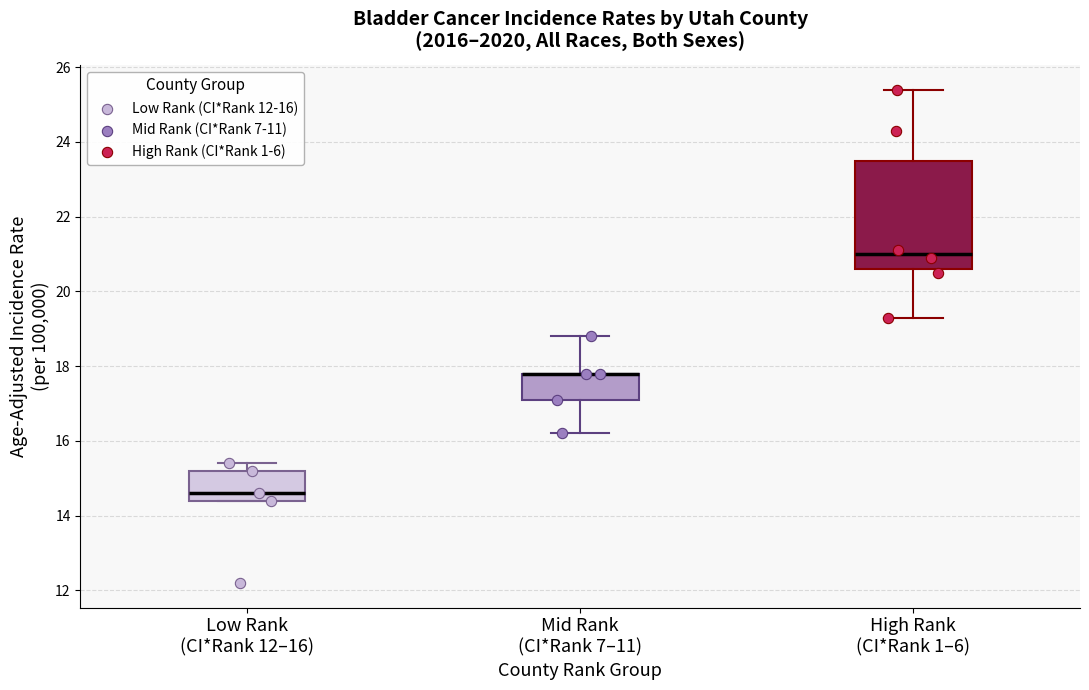

Reading left to right, read every box against the y-axis: the position of its median line, the range the box covers, and the ends of its whiskers. The values are not printed on the chart, so give them approximately, as read against the axis.

Low Rank (CI*Rank 12–16): median 14.6, box 14.4 to 15.2, whiskers 14.4 to 15.4
Mid Rank (CI*Rank 7–11): median 17.8 (drawn on the box's upper edge), box 17.2 to 17.8, whiskers 16.2 to 18.8
High Rank (CI*Rank 1–6): median 21.0, box 20.6 to 23.6, whiskers 19.4 to 25.4